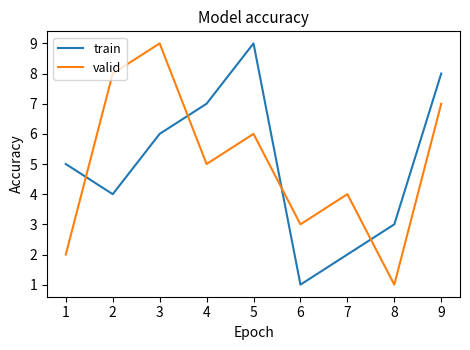

What are all the series names shown in the legend?

train, valid